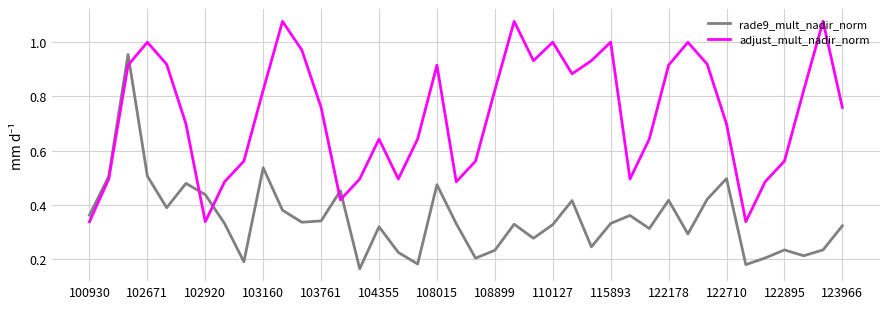

Rank the series by their average value, from lowest to highest.

rade9_mult_nadir_norm, adjust_mult_nadir_norm